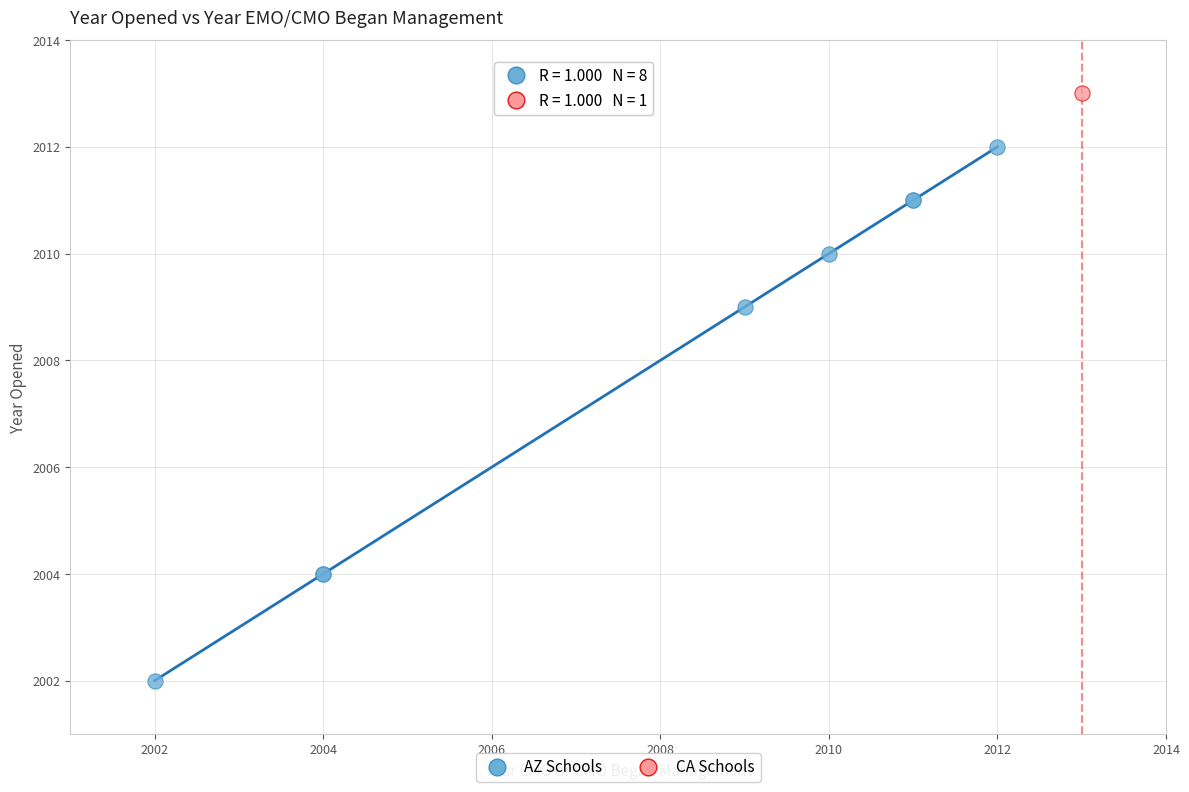

What are all the series names shown in the legend?

AZ Schools, CA Schools